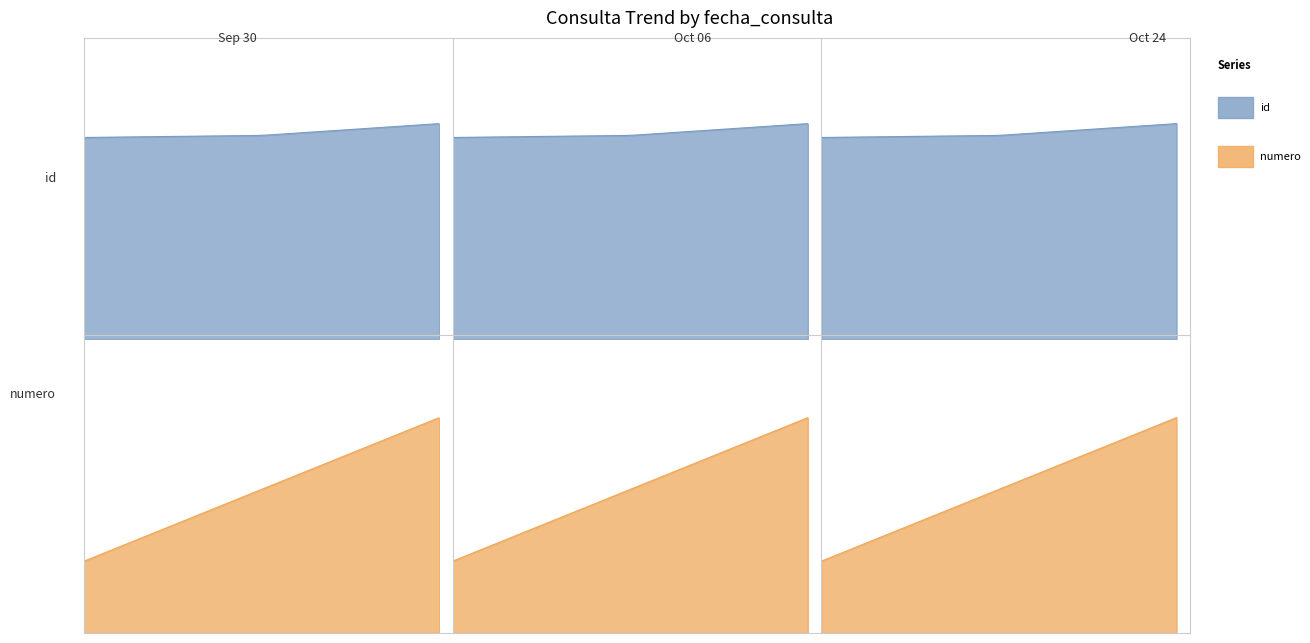

Does the chart have visible grid lines?

No